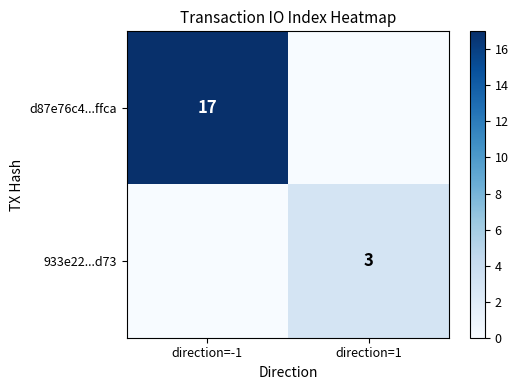

The 933e22...d73 series shows 3 at direction=1. True or false?

True